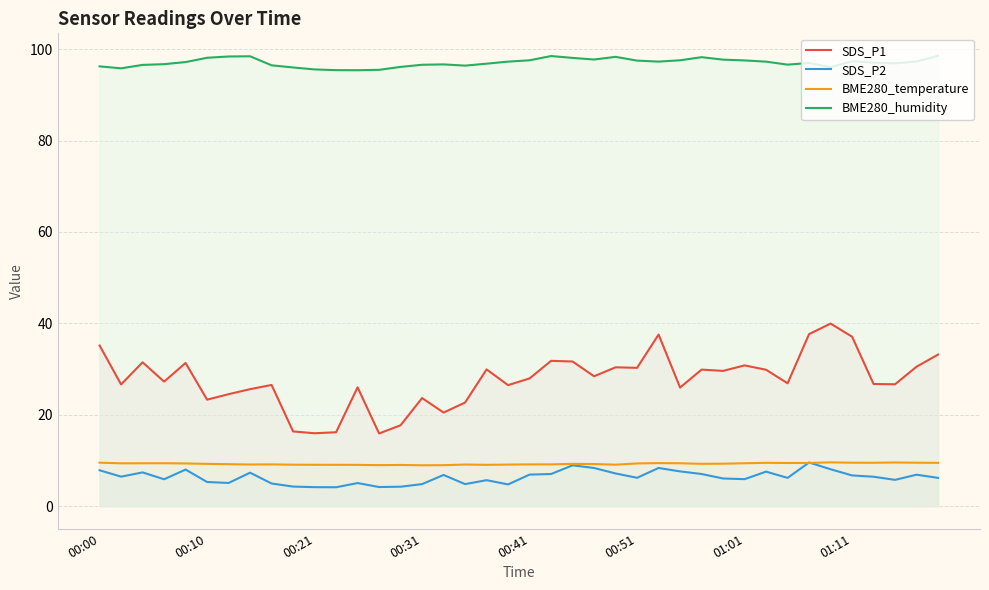

How many lines are shown in the chart?

4